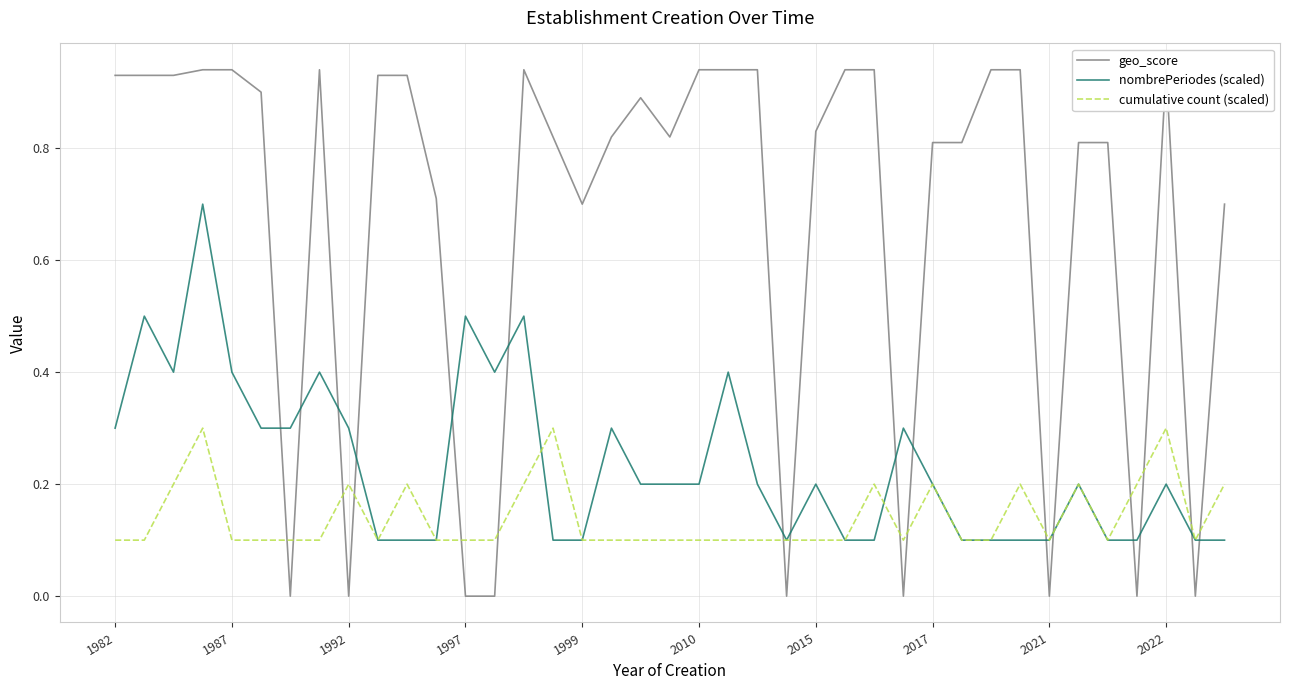

At which label is cumulative count (scaled) closest to 0?

1982